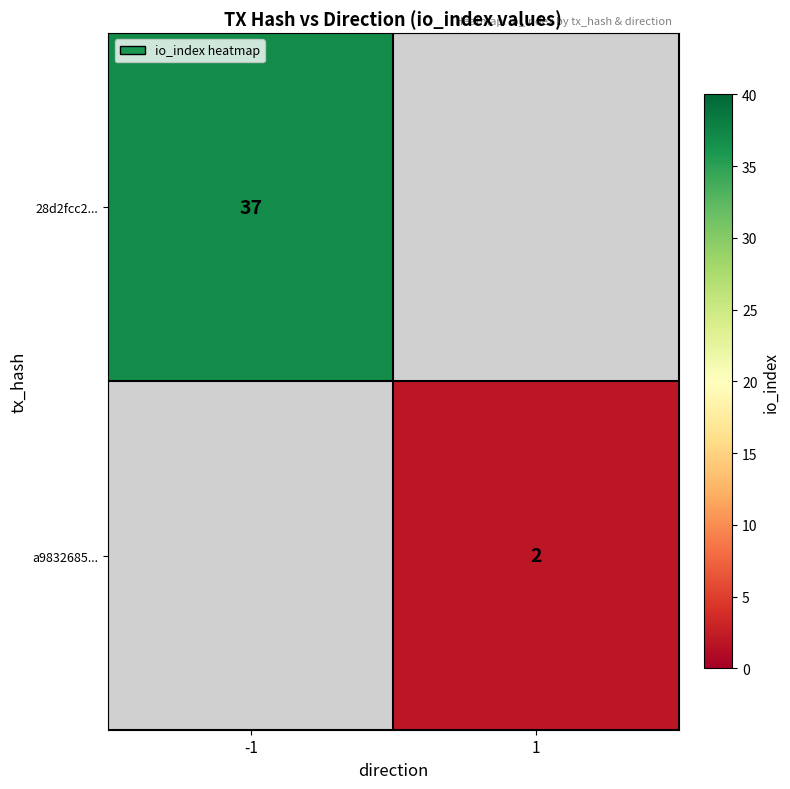

Is it true that a9832685... equals 4 at 1?

False